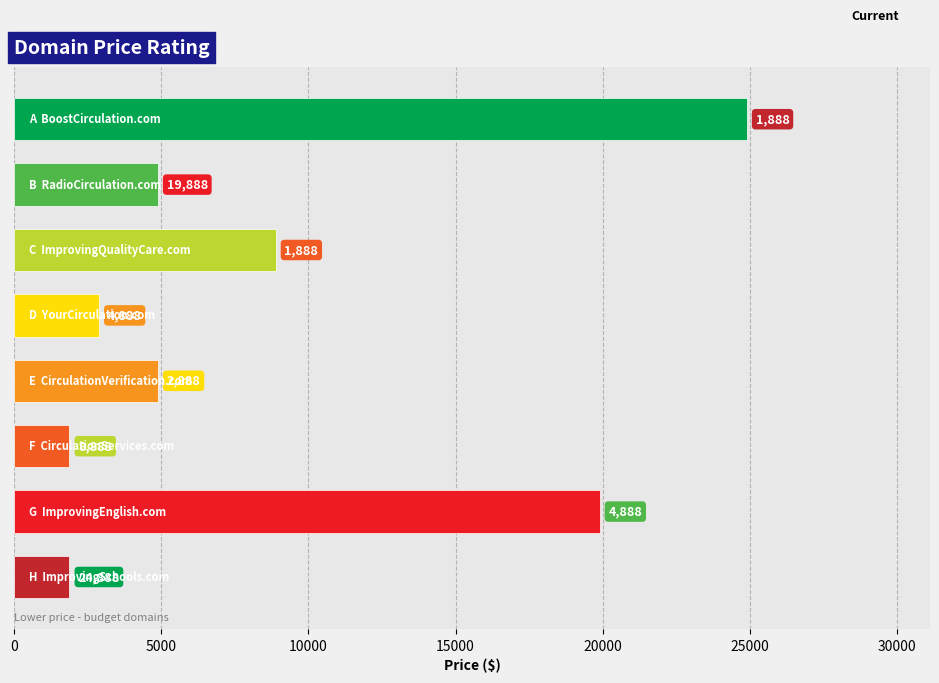

Are the bars grouped side by side (vs. stacked)?

No